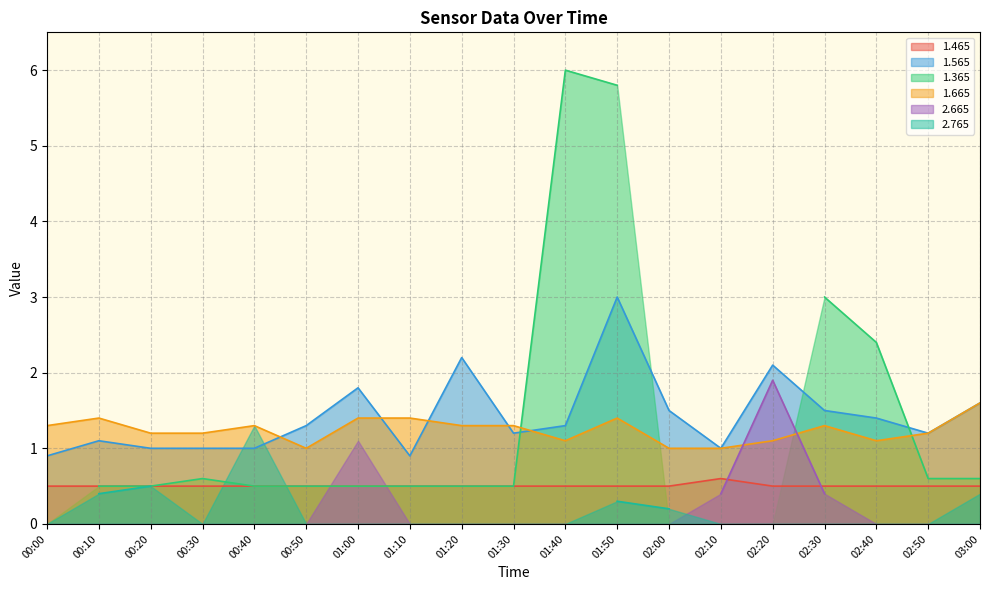

The 1.565 series shows 1.5 at 02:00. True or false?

True